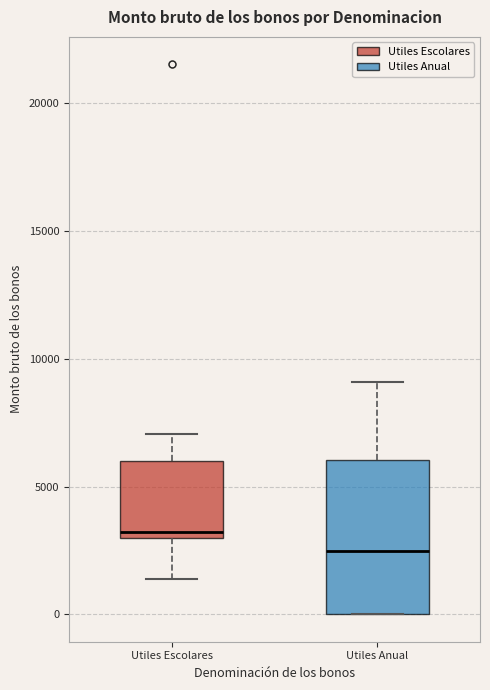

Reading left to right, transcribe this box plot: for each box, give where its median line is, the range the box spans, and where its two whiskers end, as read against the y-axis. The values are not printed on the chart, so give them approximately, as read against the axis.

Utiles Escolares: median 3000 (just above the box's lower edge), box 3000 to 6000, whiskers 1500 to 7000
Utiles Anual: median 2500, box 0 to 6000, whiskers 0 to 9000